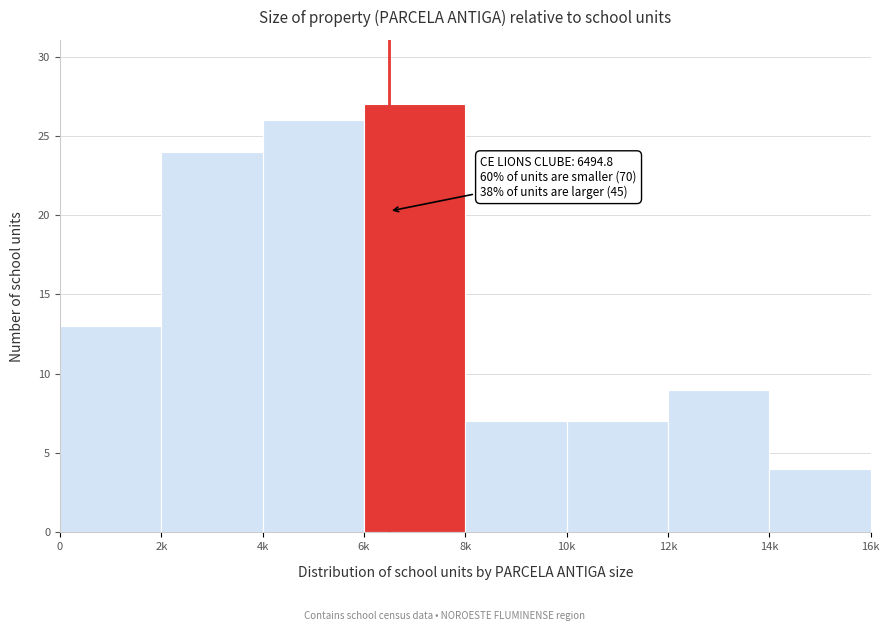

Reading left to right, transcribe all the data shown in this chart.

0=13	2k=24	4k=26	6k=27	8k=7	10k=7	12k=9	14k=4